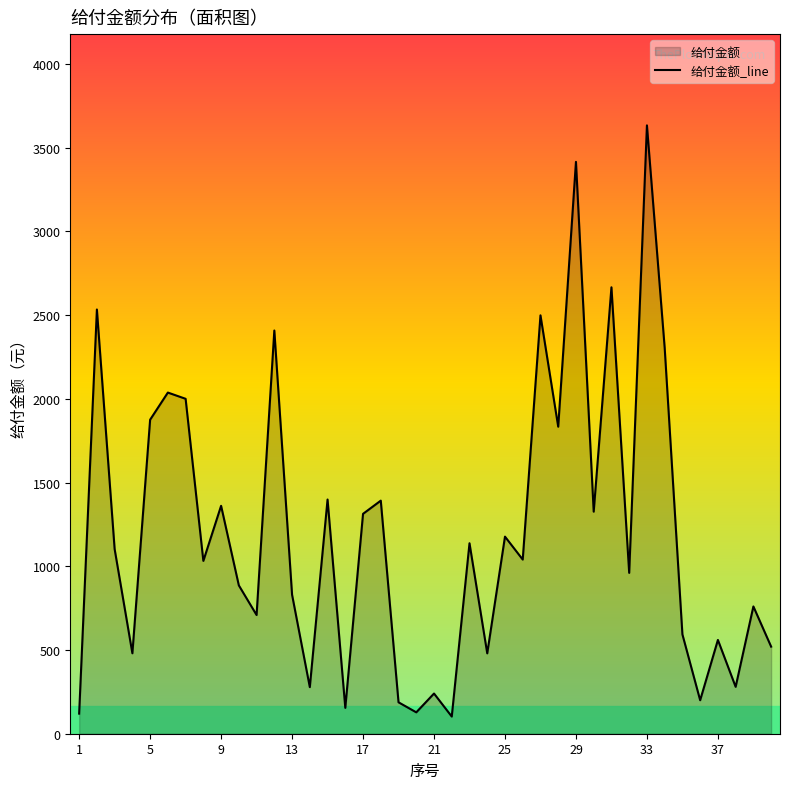

The value at 29 is 3414.9. True or false?

True